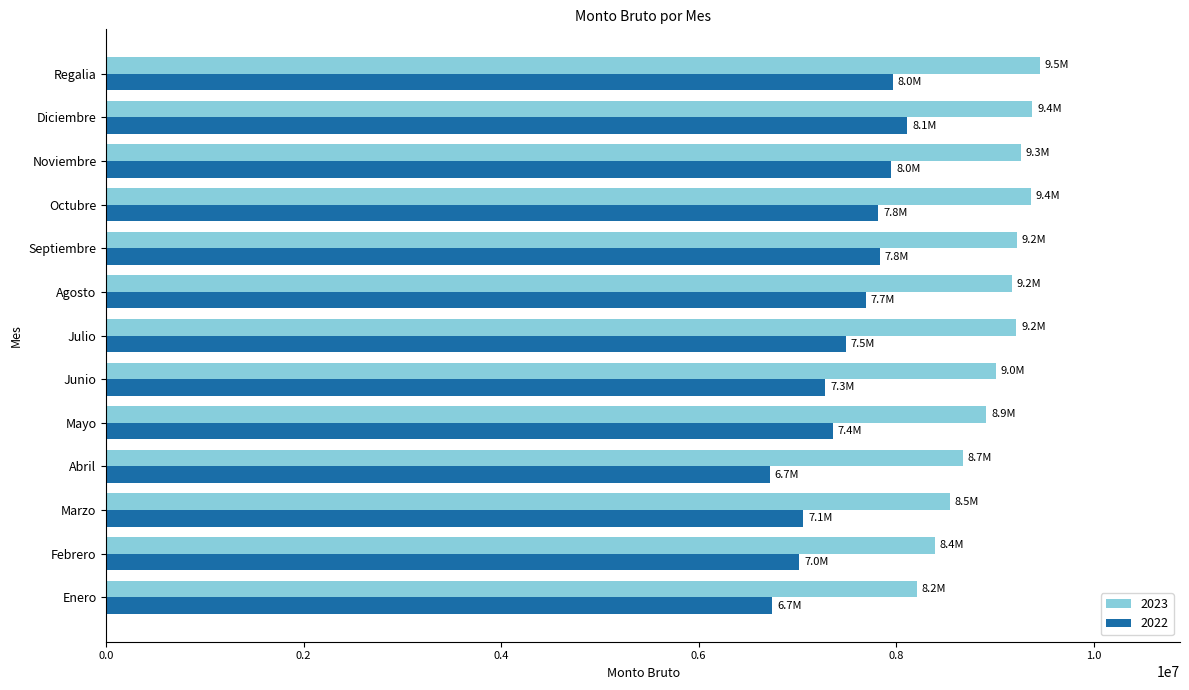

Rank the series at Abril from lowest to highest value.

2022, 2023